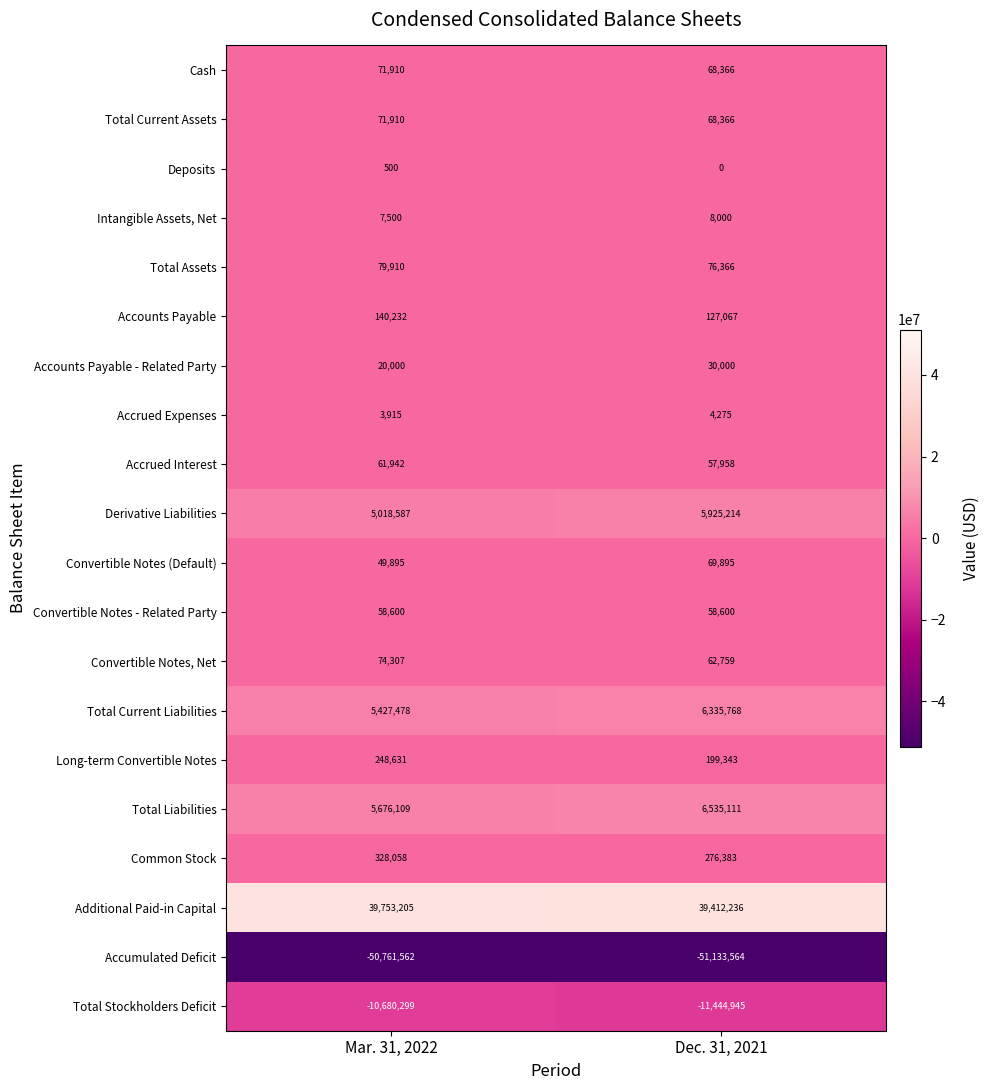

How many data points does each series have?

2